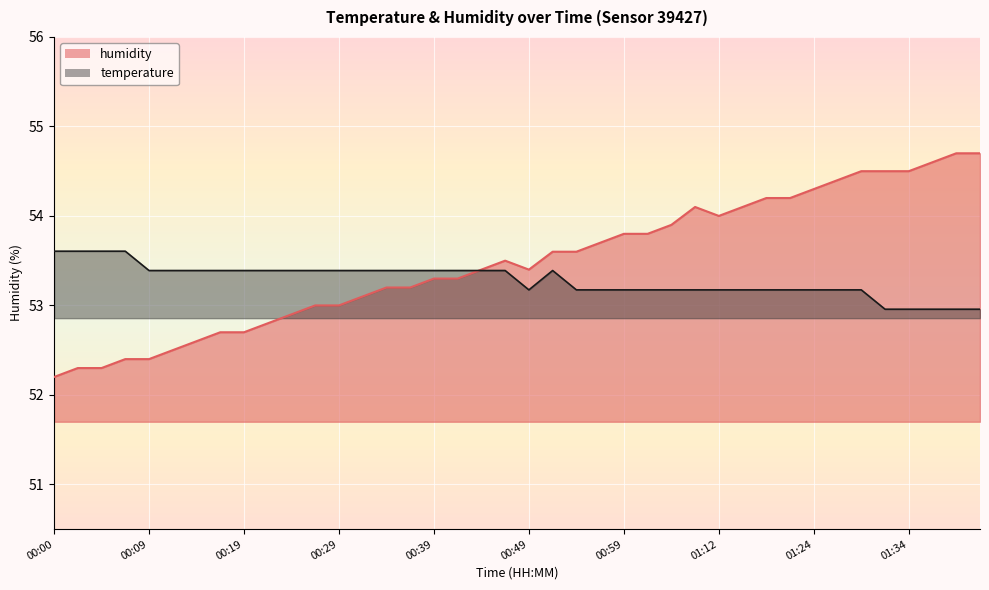

At 01:37, list the series in order from largest to smallest.

humidity, temperature